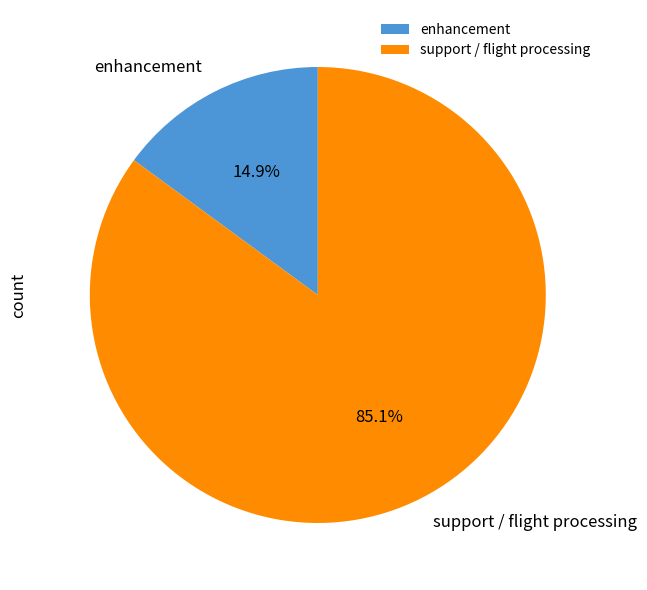

Does support / flight processing represent more than half of the total?

Yes